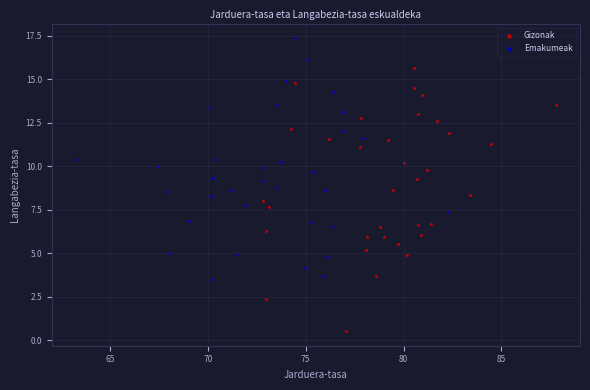

Which series reaches the maximum Y coordinate?

Emakumeak